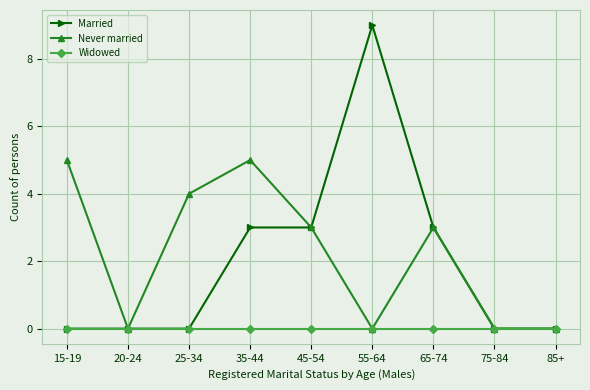

At which category is the sum across all series the highest?

55-64